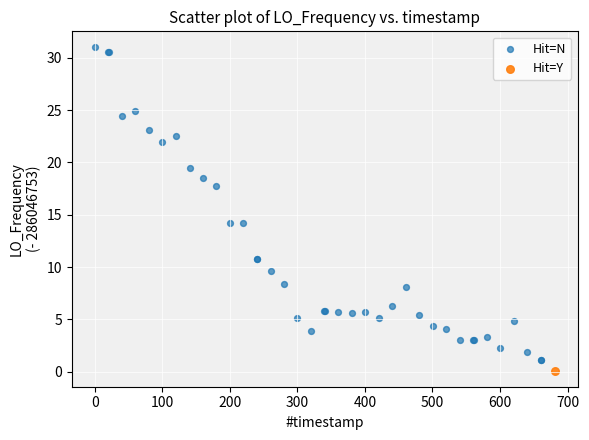

What are all the series names shown in the legend?

Hit=N, Hit=Y